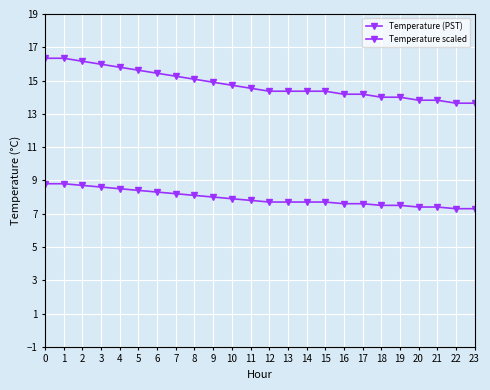

How many lines are shown in the chart?

2